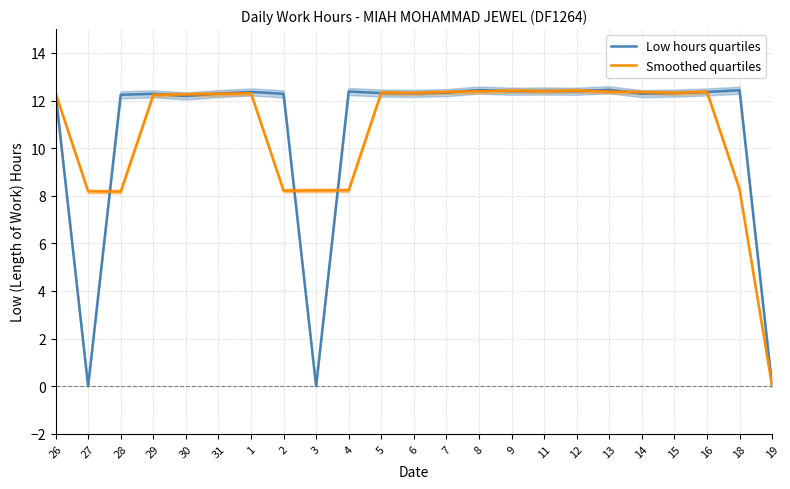

Reading left to right, what are all the values shown in this chart?

Low hours quartiles: 12.3	0.0	12.2	12.3	12.2	12.3	12.4	12.3	0.0	12.4	12.3	12.3	12.3	12.4	12.4	12.4	12.4	12.4	12.3	12.3	12.4	12.4	0.0
Smoothed quartiles: 12.3	8.2	8.2	12.2	12.3	12.3	12.3	8.2	8.2	8.2	12.3	12.3	12.4	12.4	12.4	12.4	12.4	12.4	12.3	12.3	12.4	8.3	0.0